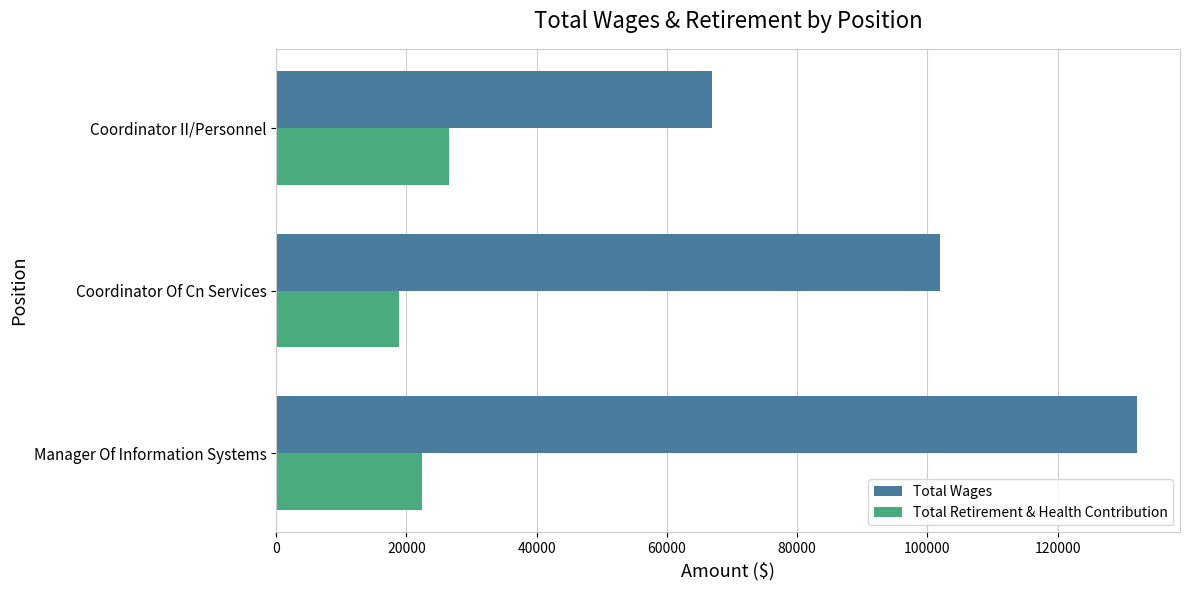

Which series has the widest spread of values?

Total Wages